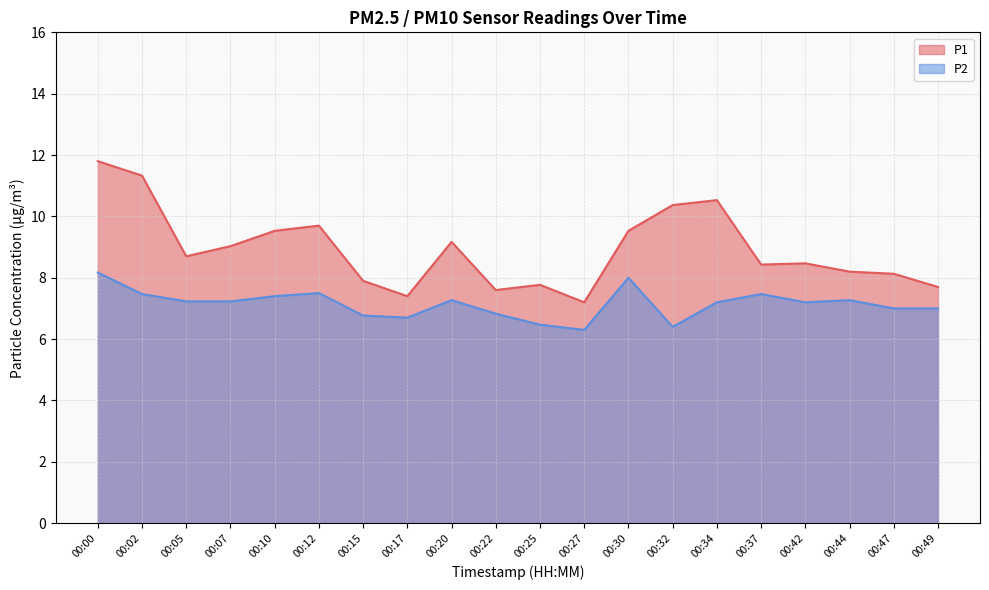

What is the value of the P2 point at the 17th from the left?

7.2